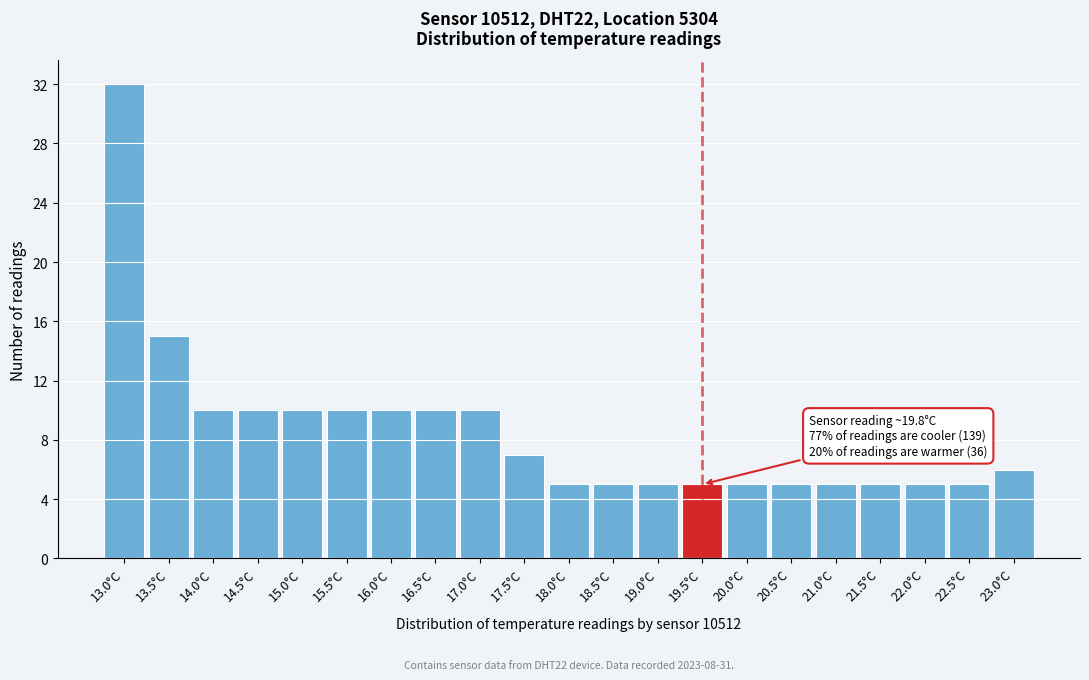

Reading left to right, list all the values displayed in this chart.

32	15	10	10	10	10	10	10	10	7	5	5	5	5	5	5	5	5	5	5	6